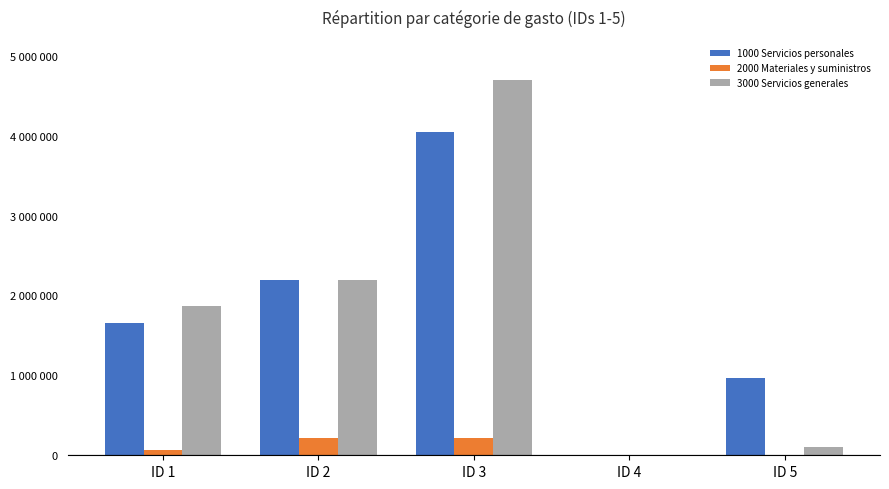

What is the difference between the maximum and second lowest values in the 1000 Servicios personales series?

3077107